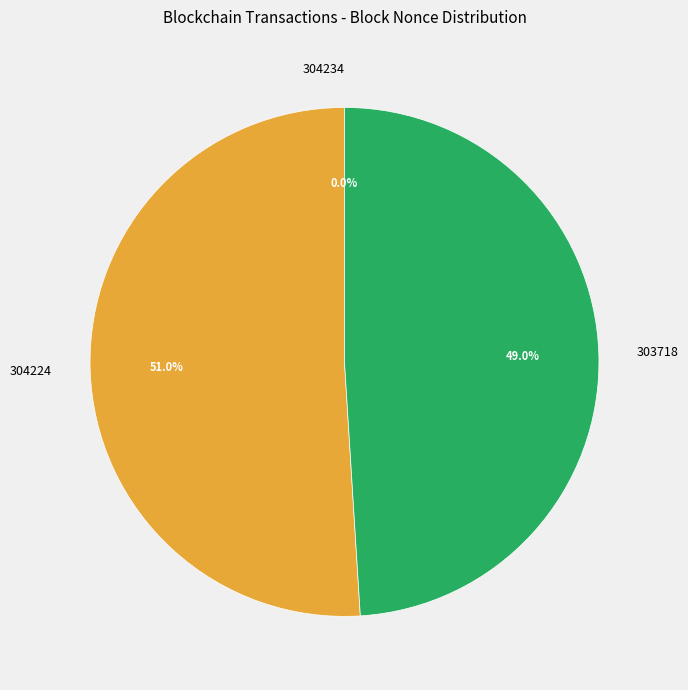

Which category has the biggest portion of the pie?

304224